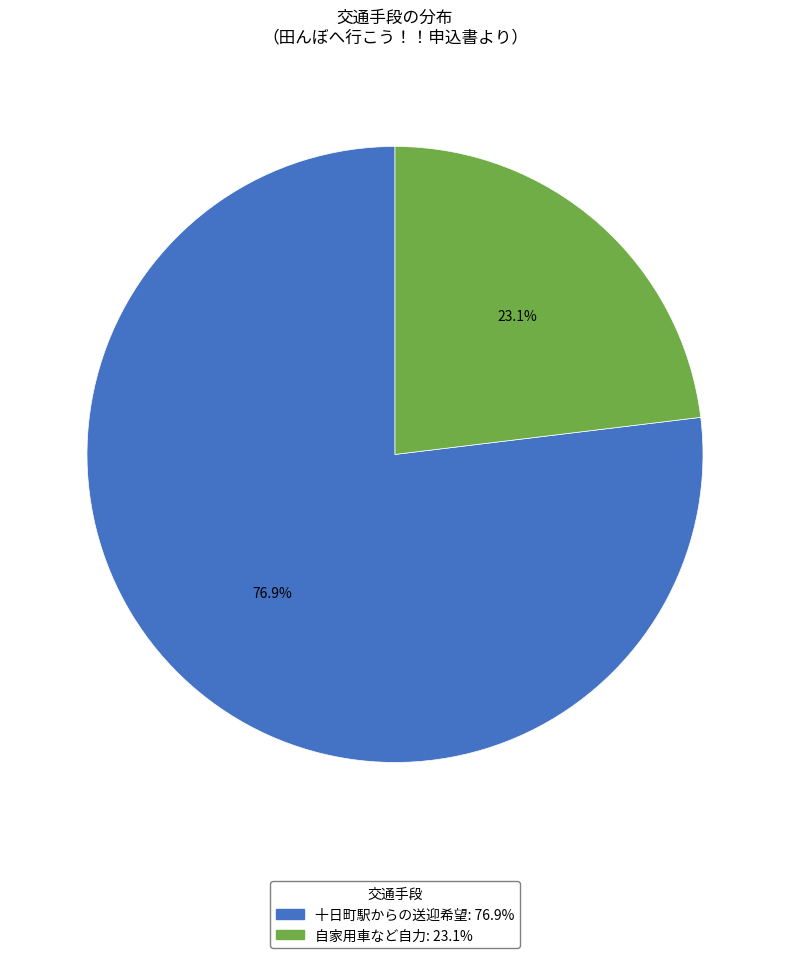

The 十日町駅からの送迎希望 slice represents 72% of the pie. True or false?

False